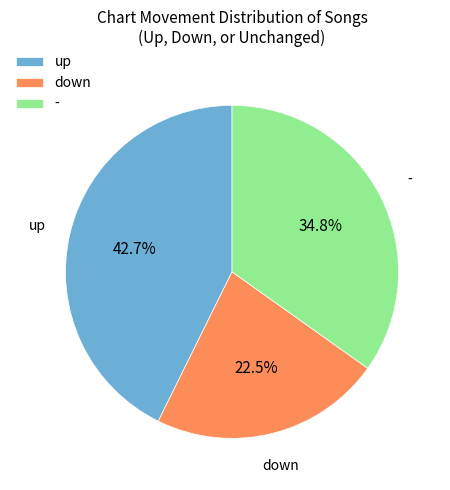

To the nearest percent, what is the difference between the largest and smallest slice percentages?

20%